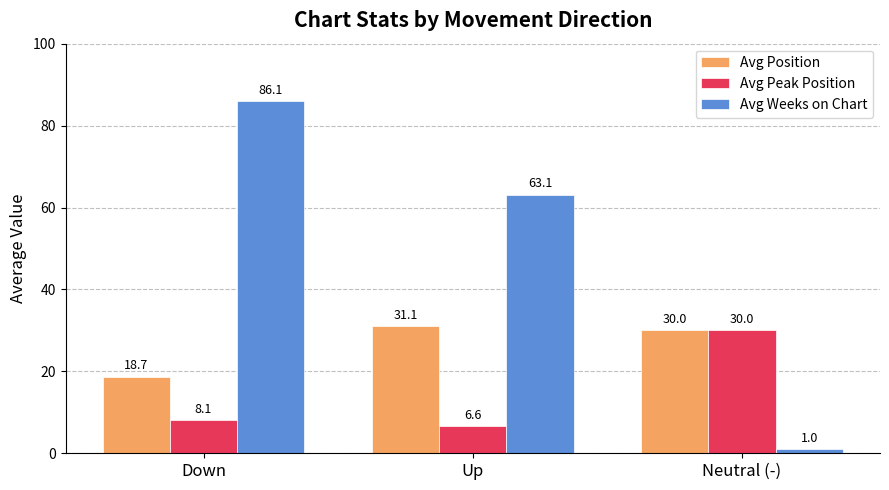

What is the label of the 1st bar from the right?

Neutral (-)